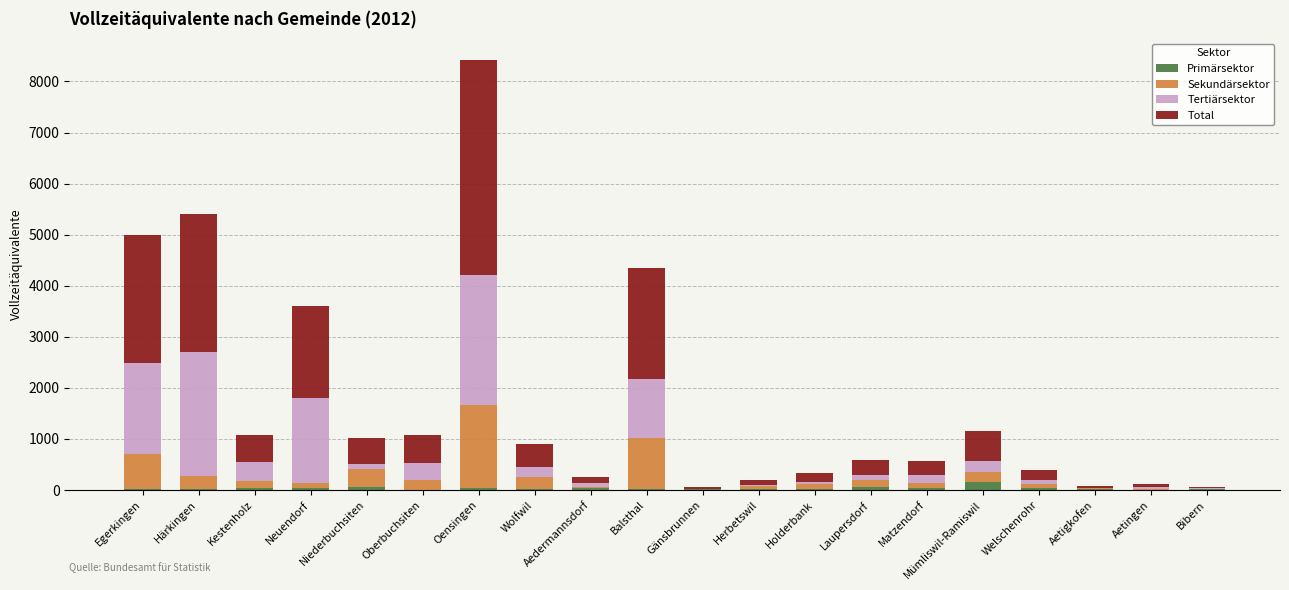

At which category is the sum across all series the highest?

Oensingen